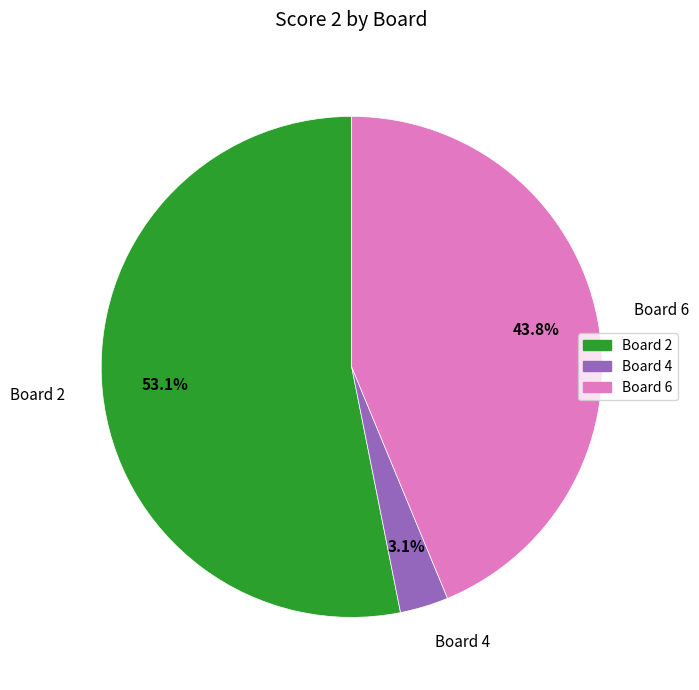

Rank the categories by value from highest to lowest.

Board 2, Board 6, Board 4